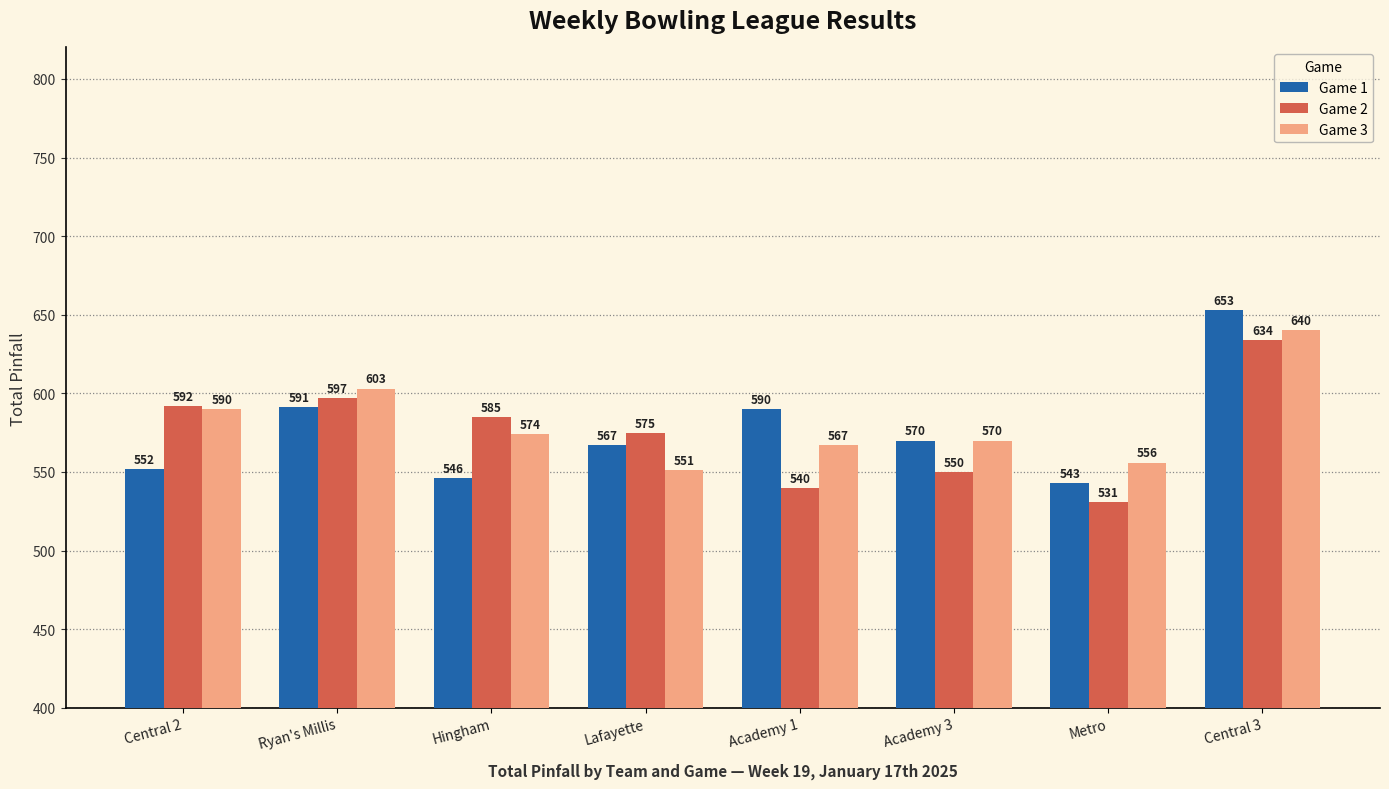

Which series changed the most between Central 2 and Central 3?

Game 1